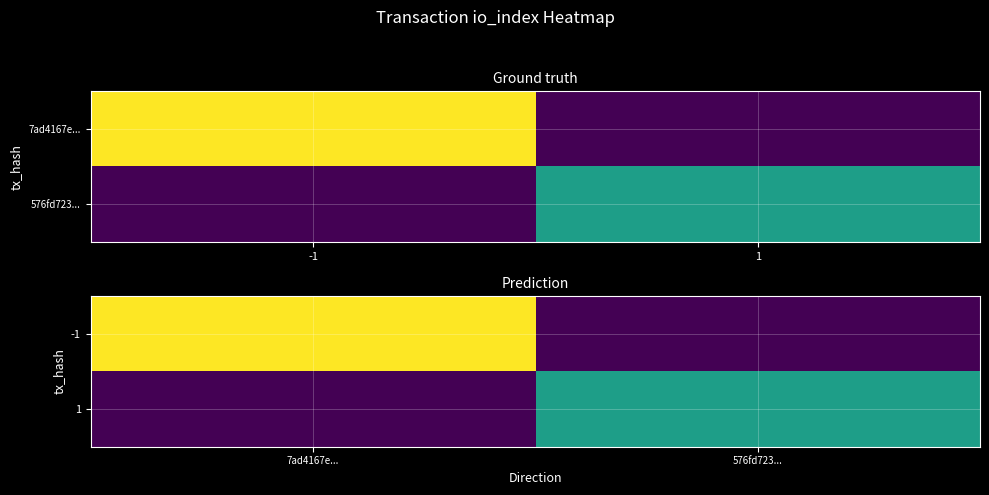

List the labels in order of 1 value, smallest first.

7ad4167e..., 576fd723...